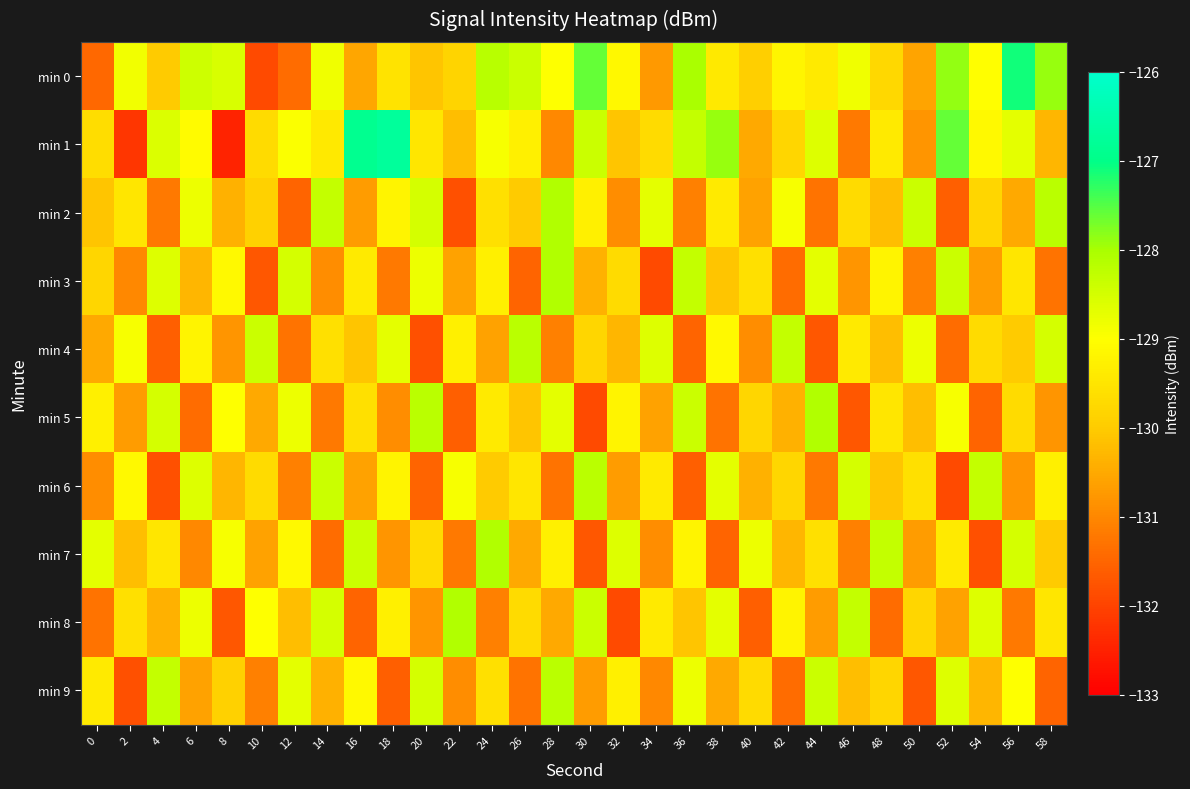

Which series changed the most between 4 and 14?

min 6